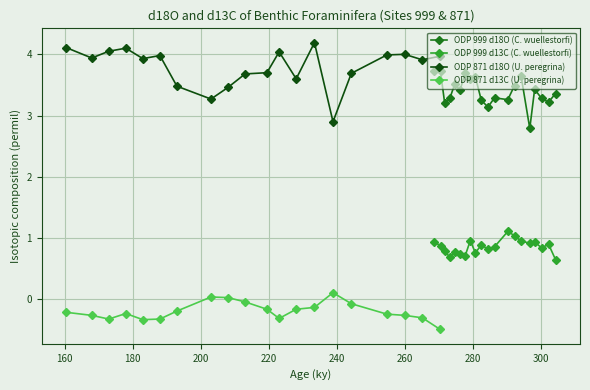

What is the value of the ODP 999 d13C (C. wuellestorfi) point at the 4th from the left?

0.7